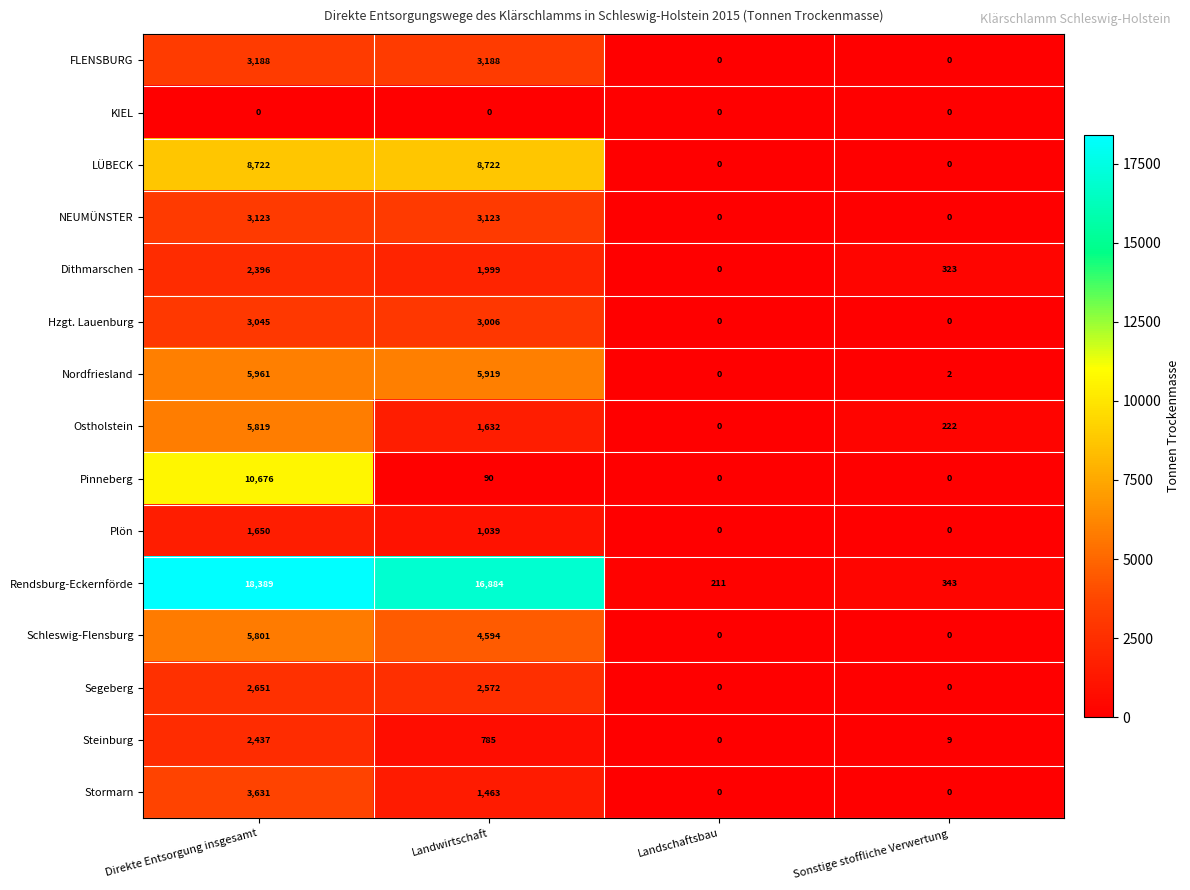

The Plön series shows -1044 at Landschaftsbau. True or false?

False